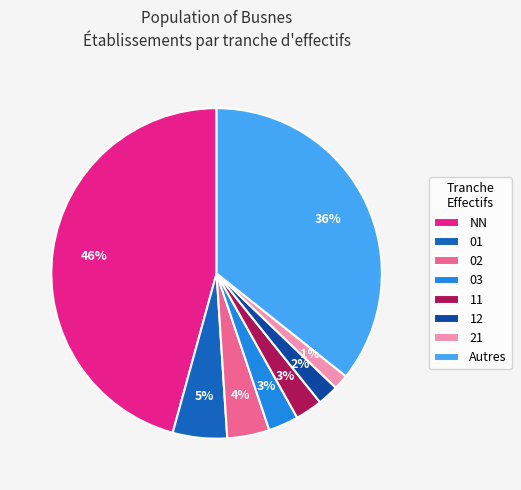

To the nearest percent, what portion does 21 represent?

1%